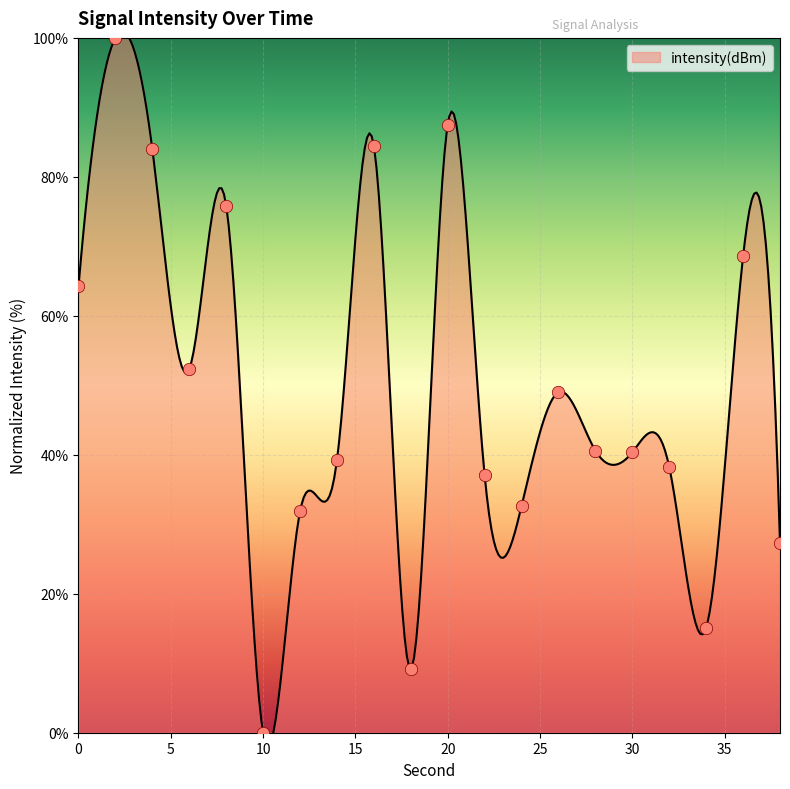

What is the ratio of the value at 8 to the value at 6?

1.4